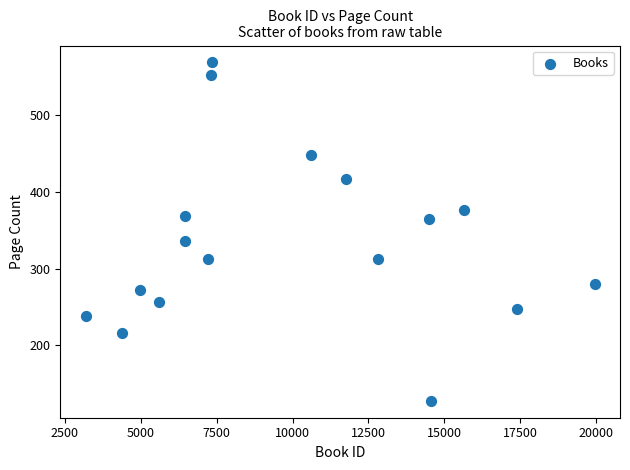

What is the range of Y values (max minus min)?

440